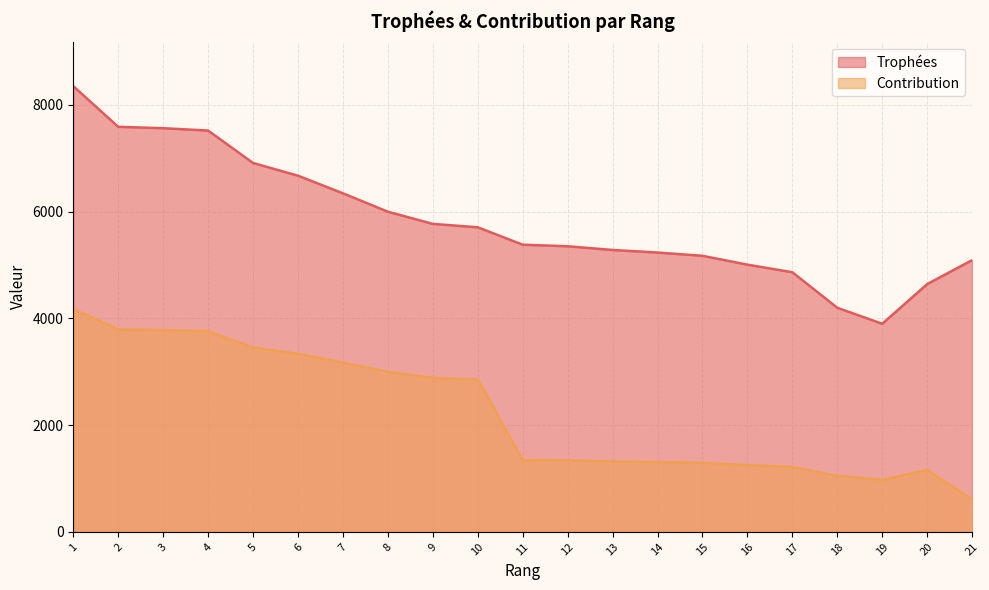

How many distinct data groups are displayed?

2